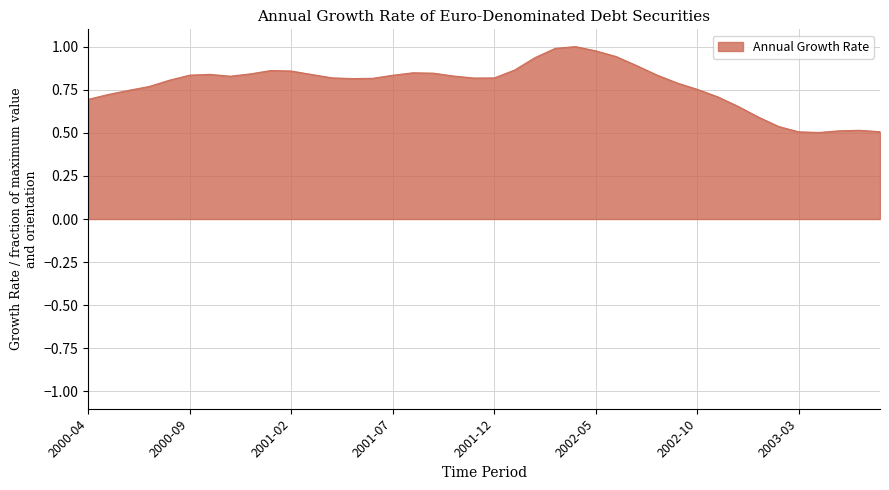

What is the difference between the second highest and minimum values?

0.5